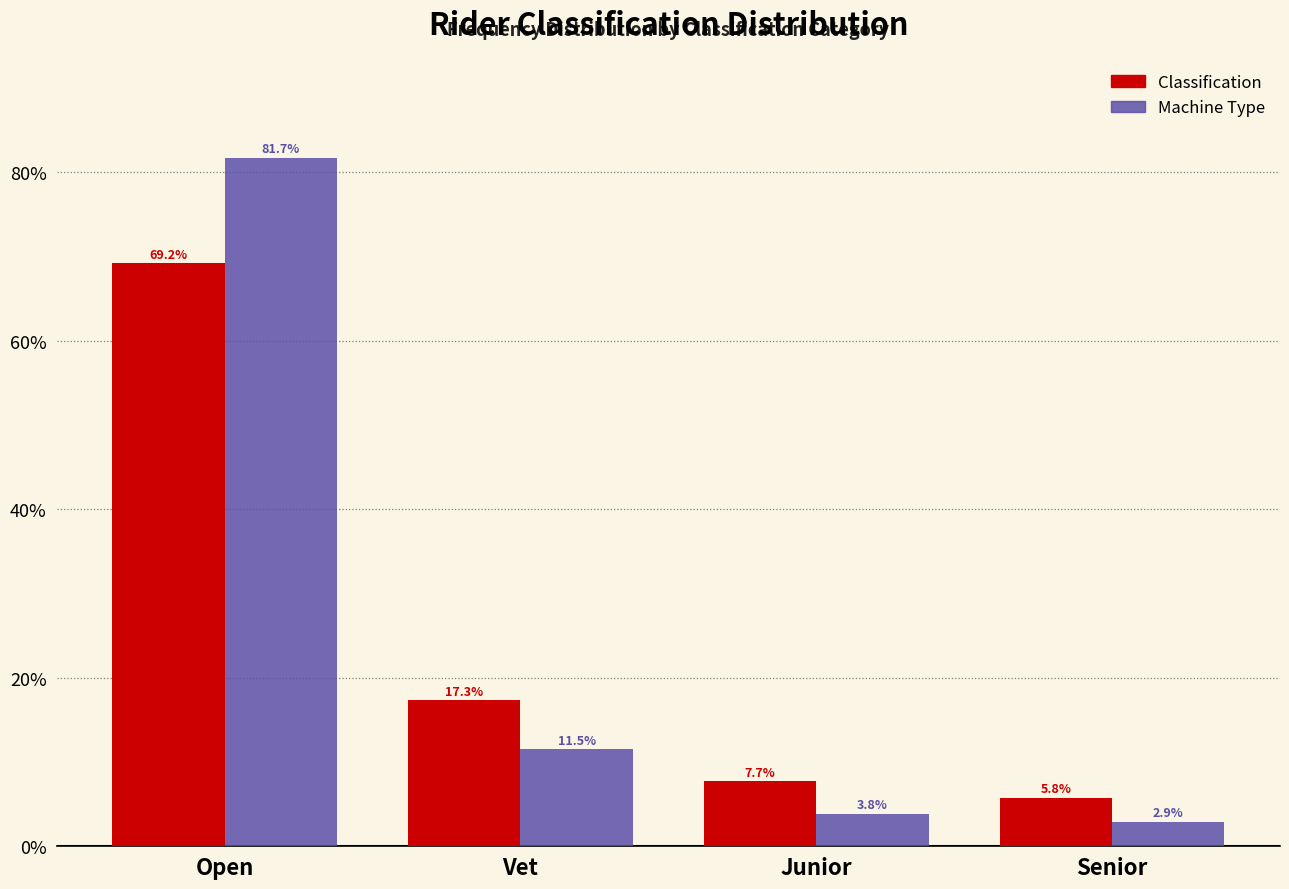

Reading left to right, what are all the values shown in this chart?

Classification: 69.2	17.3	7.7	5.8
Machine Type: 81.7	11.5	3.8	2.9